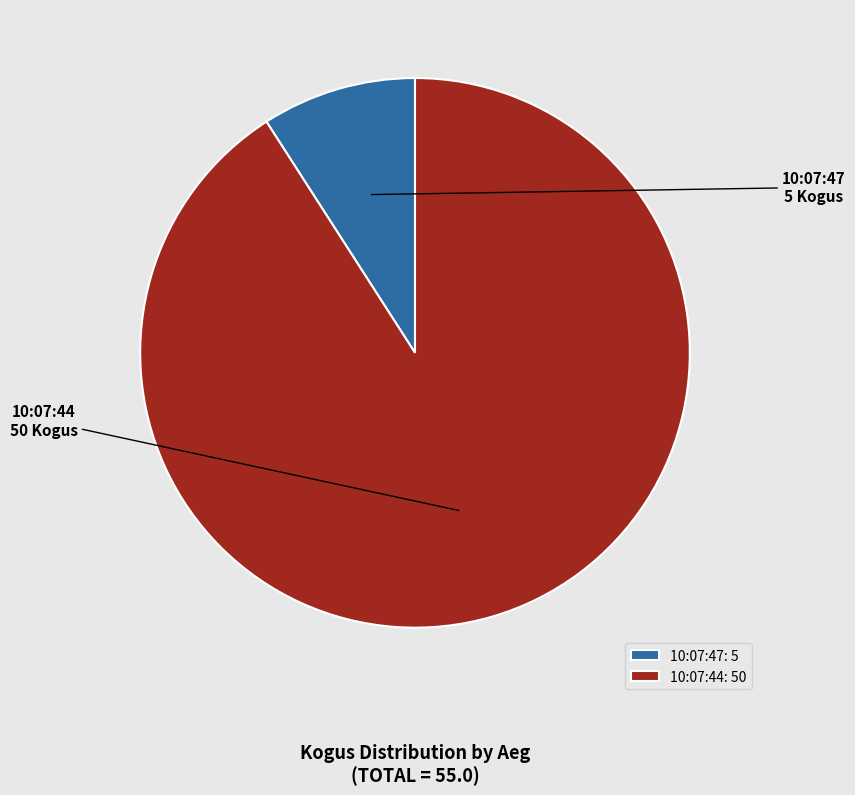

Which has a higher value, 10:07:44 or 10:07:47?

10:07:44